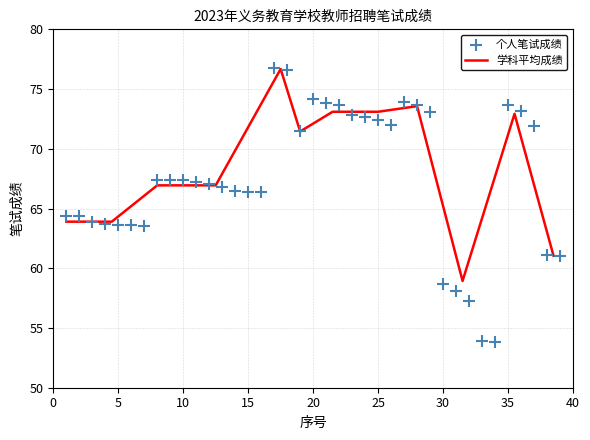

What is the lowest value of the 学科平均成绩 series?

58.9